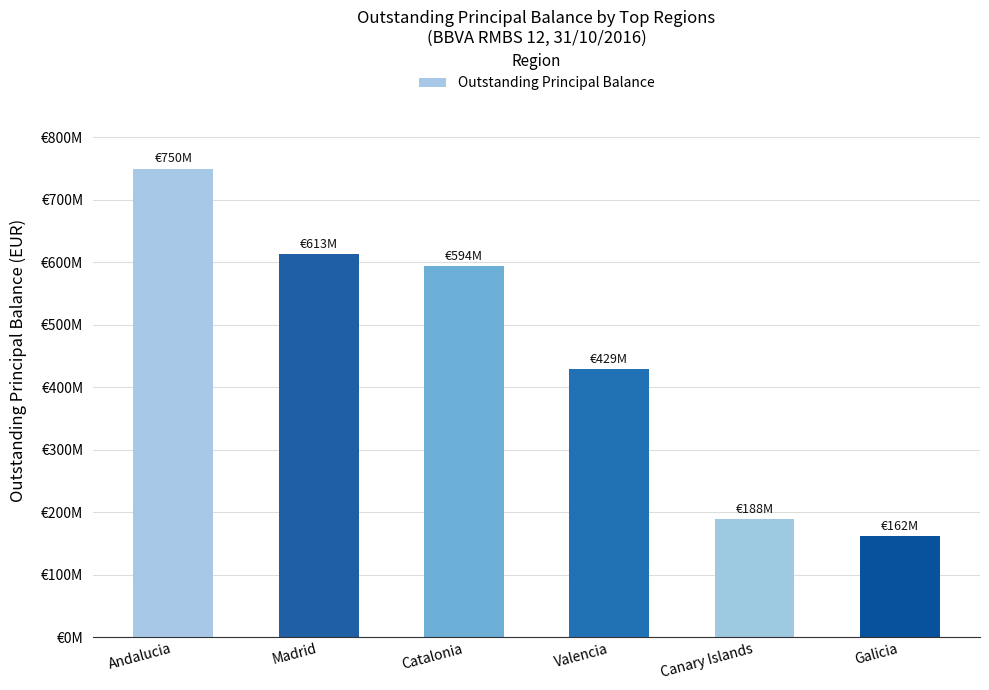

What is the minimum value shown in the chart?

162295451.2